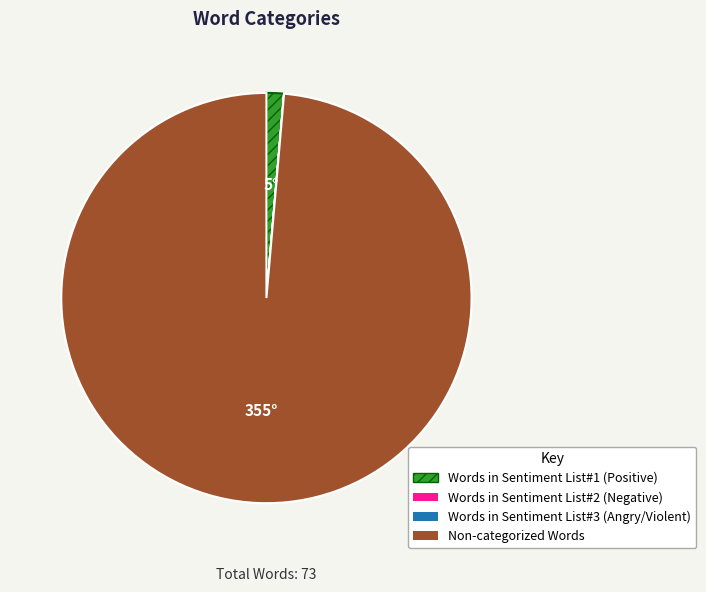

What is the majority slice?

Non-categorized Words